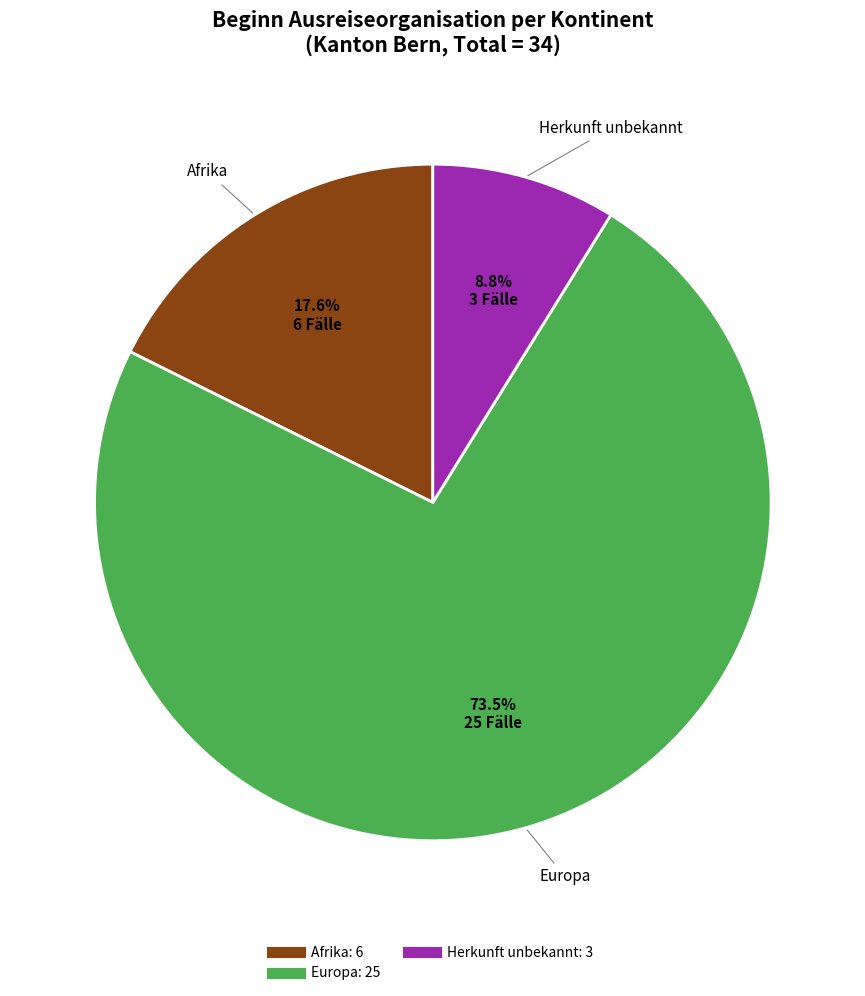

Is there any slice that represents more than half of the pie?

Yes